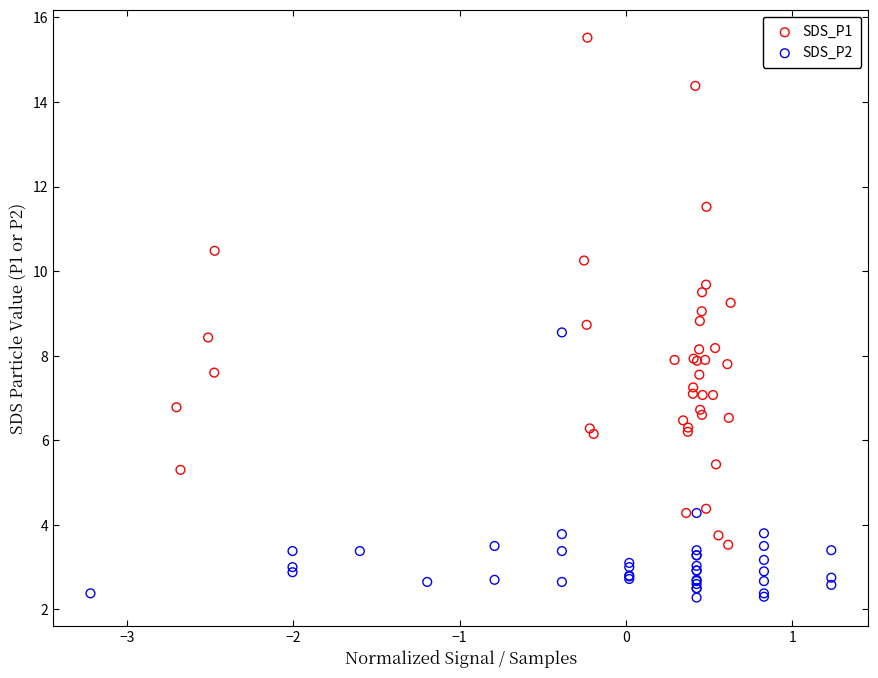

Which series has the largest Y range (max minus min)?

SDS_P1